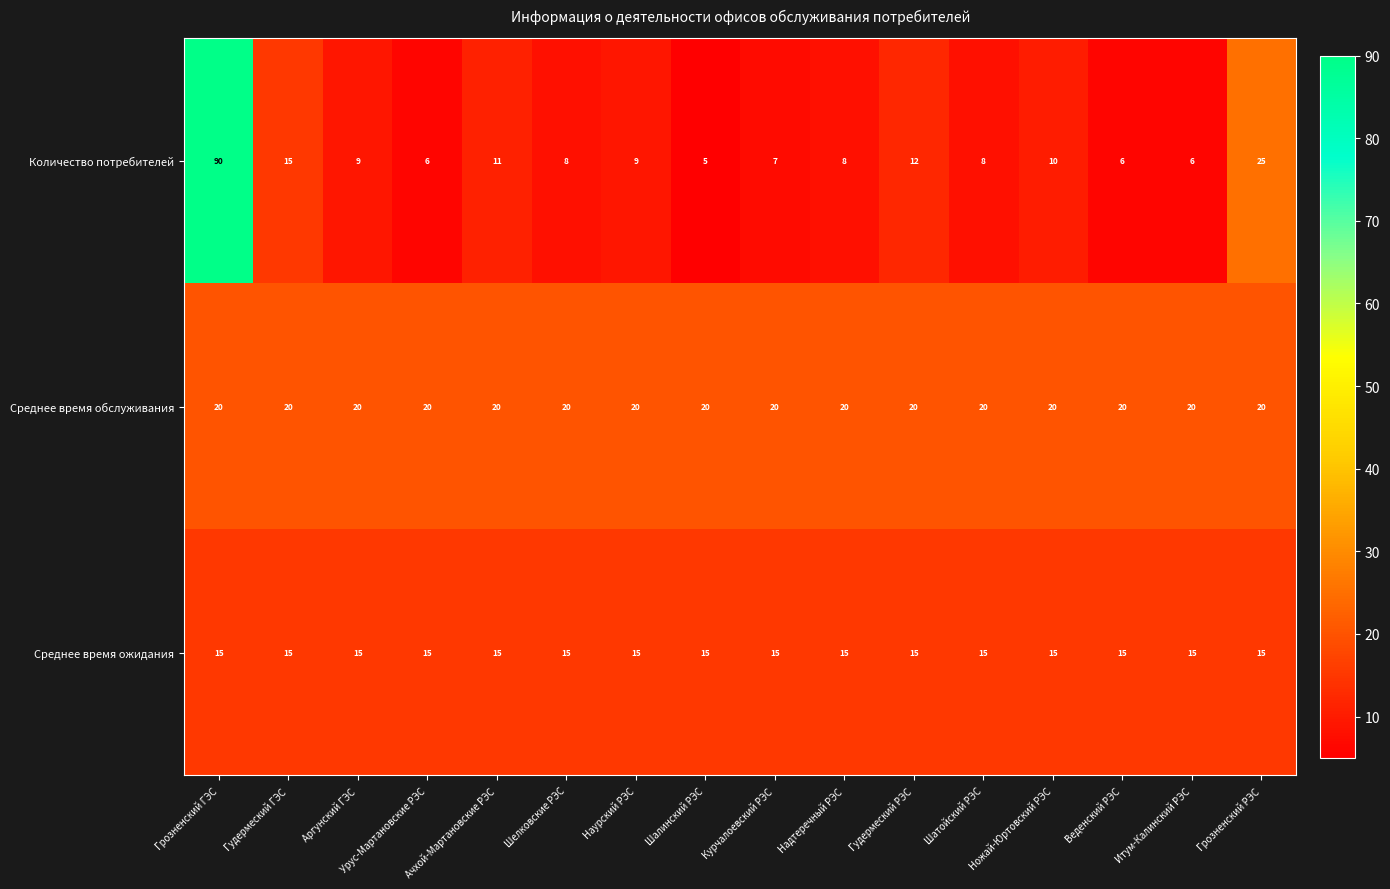

Where is Количество потребителей nearest to the value 47?

Грозненский РЭС